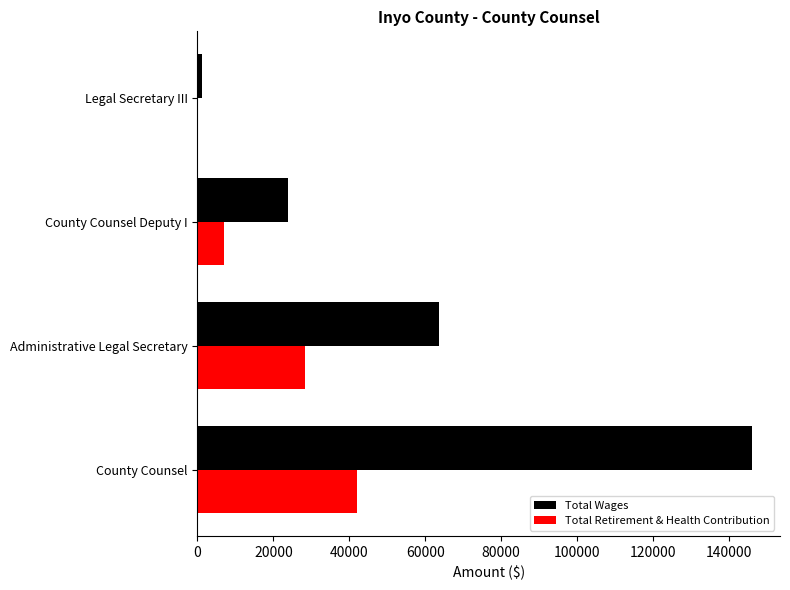

What value does the Total Wages series have at County Counsel?

146215